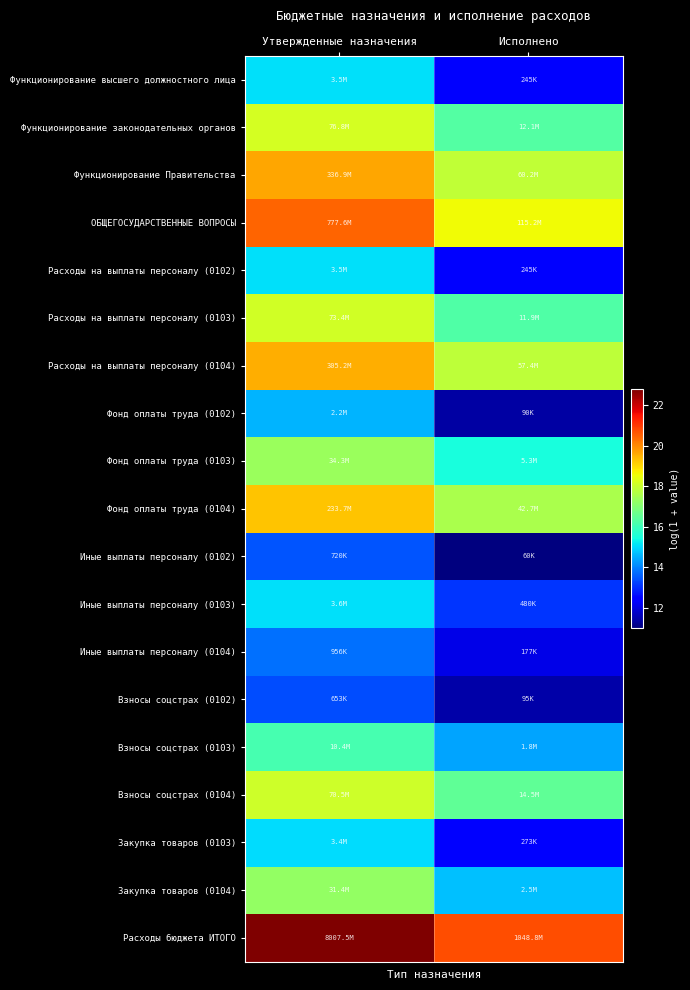

Reading right to left, extract all data points from this chart.

Функционирование высшего должностного лица: Исполнено=12.4	Утвержденные назначения=15.1
Функционирование законодательных органов: Исполнено=16.3	Утвержденные назначения=18.2
Функционирование Правительства: Исполнено=17.9	Утвержденные назначения=19.6
ОБЩЕГОСУДАРСТВЕННЫЕ ВОПРОСЫ: Исполнено=18.6	Утвержденные назначения=20.5
Расходы на выплаты персоналу (0102): Исполнено=12.4	Утвержденные назначения=15.1
Расходы на выплаты персоналу (0103): Исполнено=16.3	Утвержденные назначения=18.1
Расходы на выплаты персоналу (0104): Исполнено=17.9	Утвержденные назначения=19.5
Фонд оплаты труда (0102): Исполнено=11.4	Утвержденные назначения=14.6
Фонд оплаты труда (0103): Исполнено=15.5	Утвержденные назначения=17.3
Фонд оплаты труда (0104): Исполнено=17.6	Утвержденные назначения=19.3
Иные выплаты персоналу (0102): Исполнено=11.0	Утвержденные назначения=13.5
Иные выплаты персоналу (0103): Исполнено=13.1	Утвержденные назначения=15.1
Иные выплаты персоналу (0104): Исполнено=12.1	Утвержденные назначения=13.8
Взносы соцстрах (0102): Исполнено=11.5	Утвержденные назначения=13.4
Взносы соцстрах (0103): Исполнено=14.4	Утвержденные назначения=16.2
Взносы соцстрах (0104): Исполнено=16.5	Утвержденные назначения=18.1
Закупка товаров (0103): Исполнено=12.5	Утвержденные назначения=15.0
Закупка товаров (0104): Исполнено=14.7	Утвержденные назначения=17.3
Расходы бюджета ИТОГО: Исполнено=20.8	Утвержденные назначения=22.8